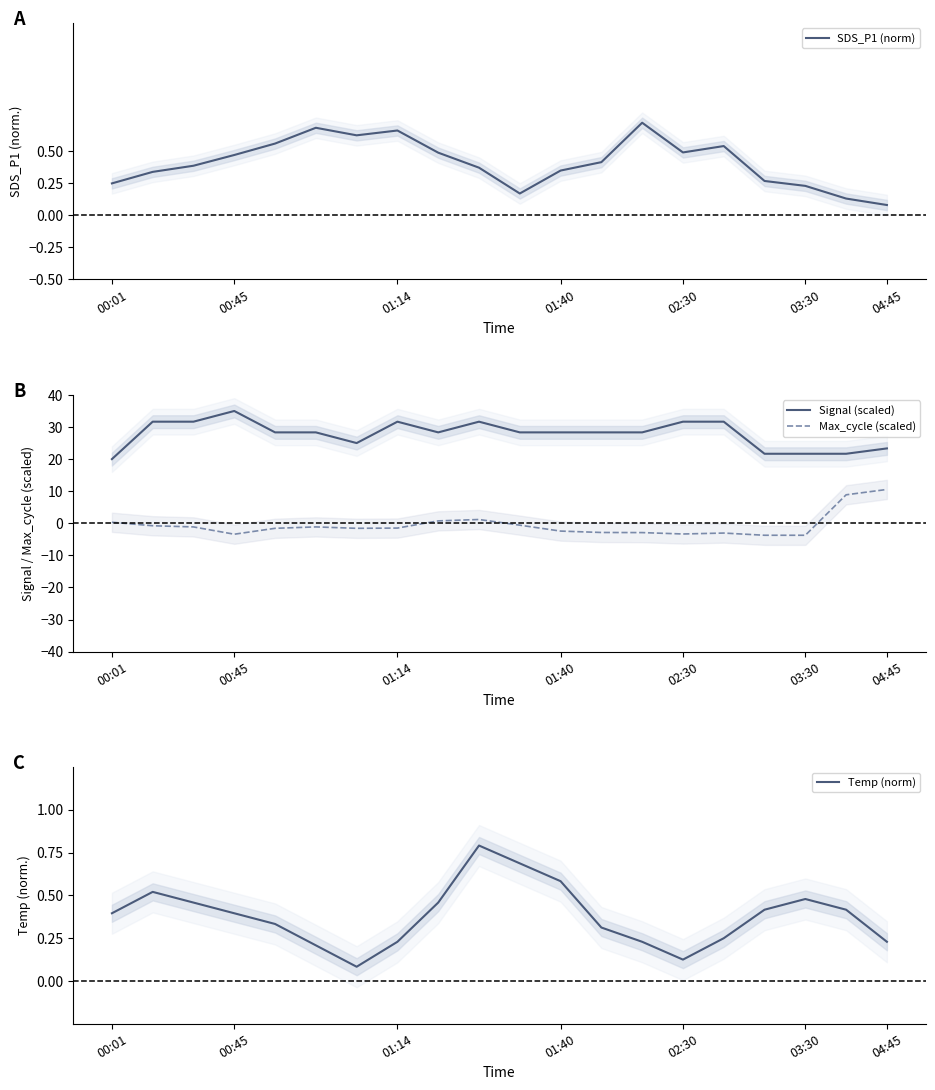

Which category has the lowest value in the Signal (scaled) series?

00:01